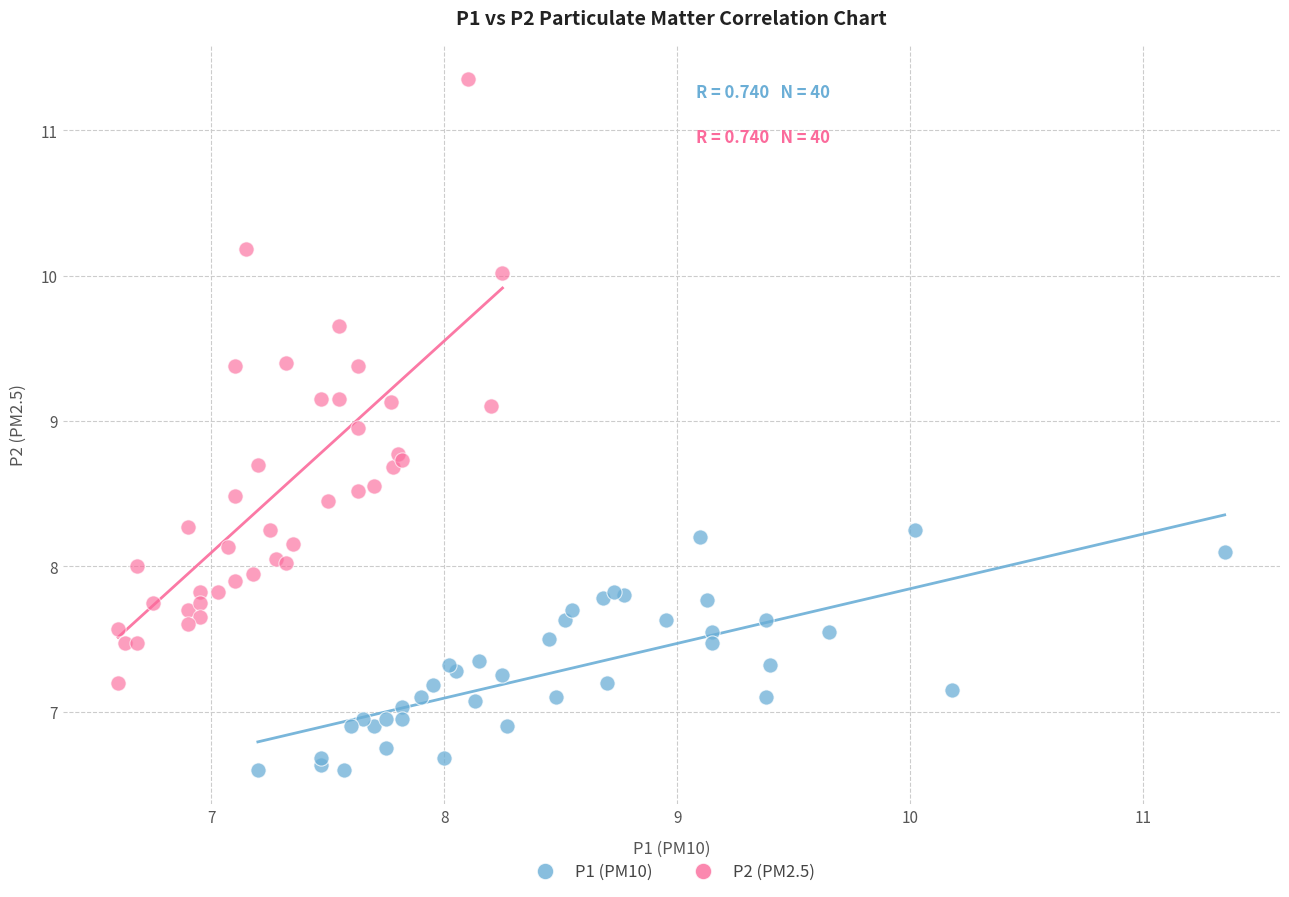

Which series has the widest spread of Y values?

P2 (PM2.5)